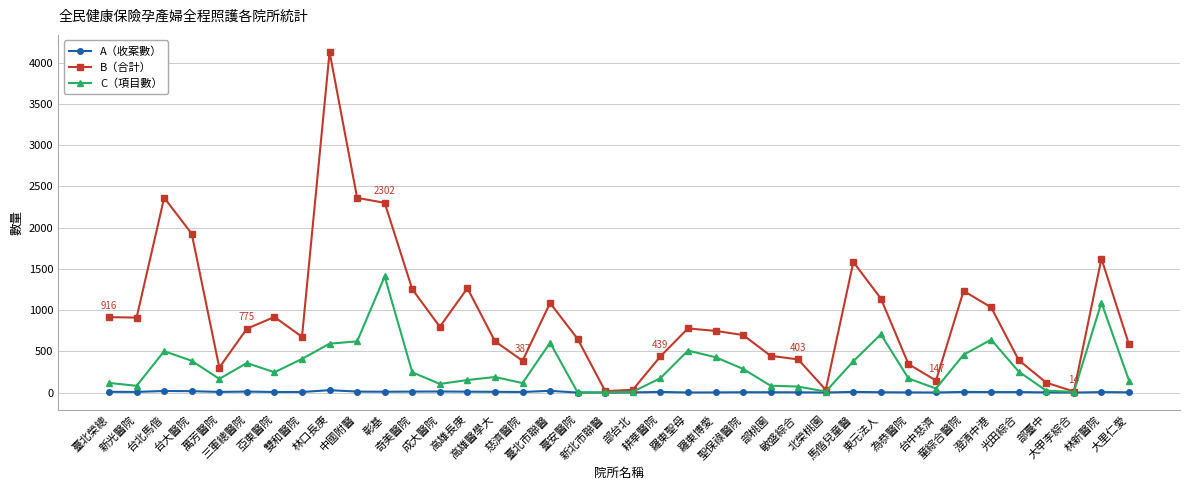

List the series in order of their overall mean, lowest first.

A（收案數）, C（項目數）, B（合計）